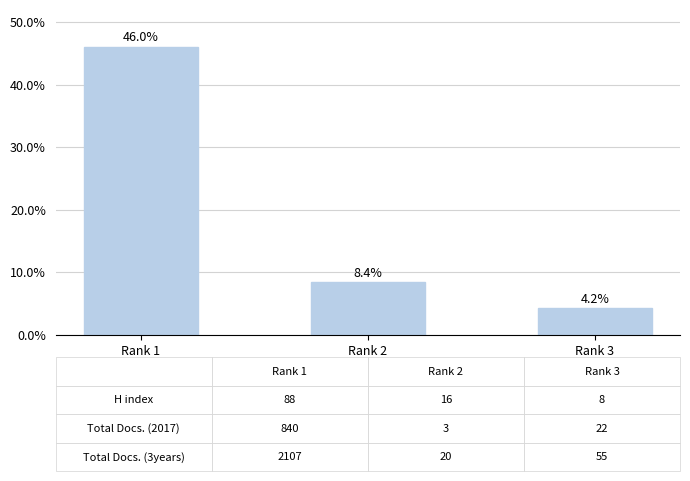

Are the bars horizontal?

No